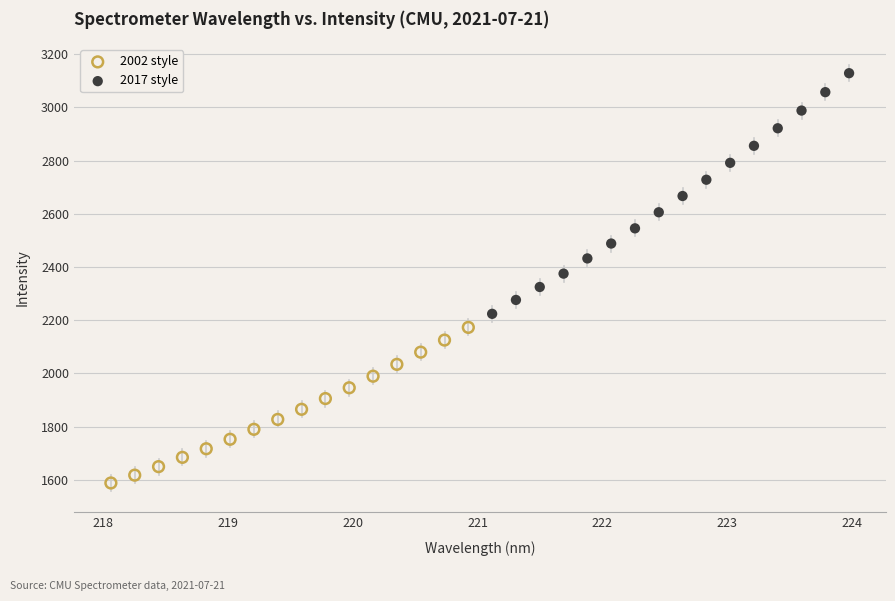

Which series reaches the minimum Y coordinate?

2002 style